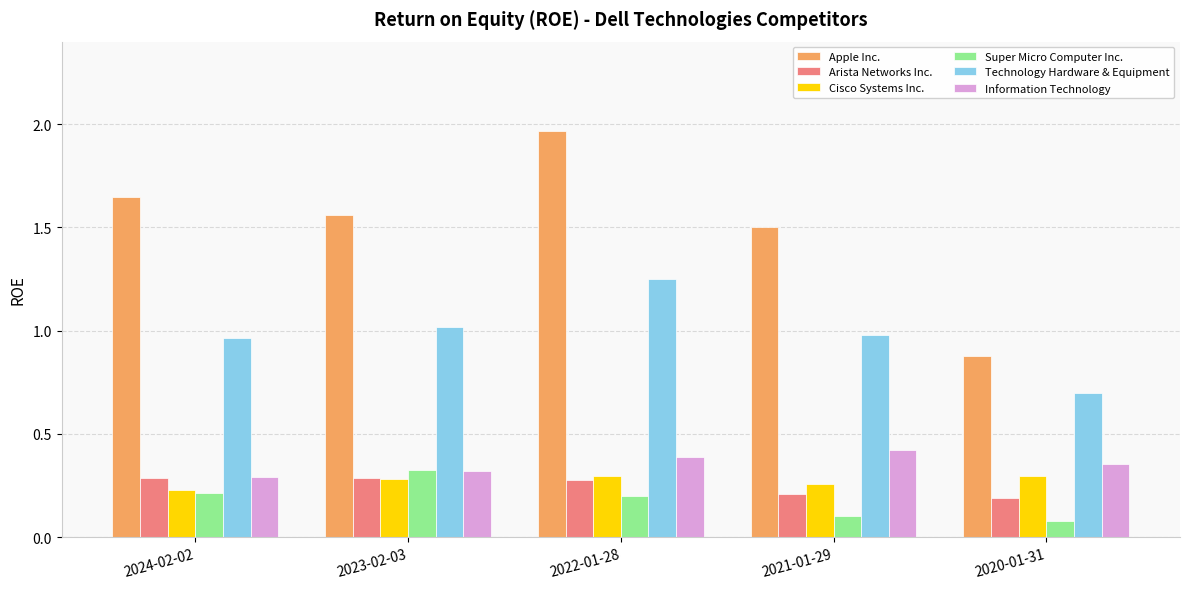

Which series has the largest total across all categories?

Apple Inc.